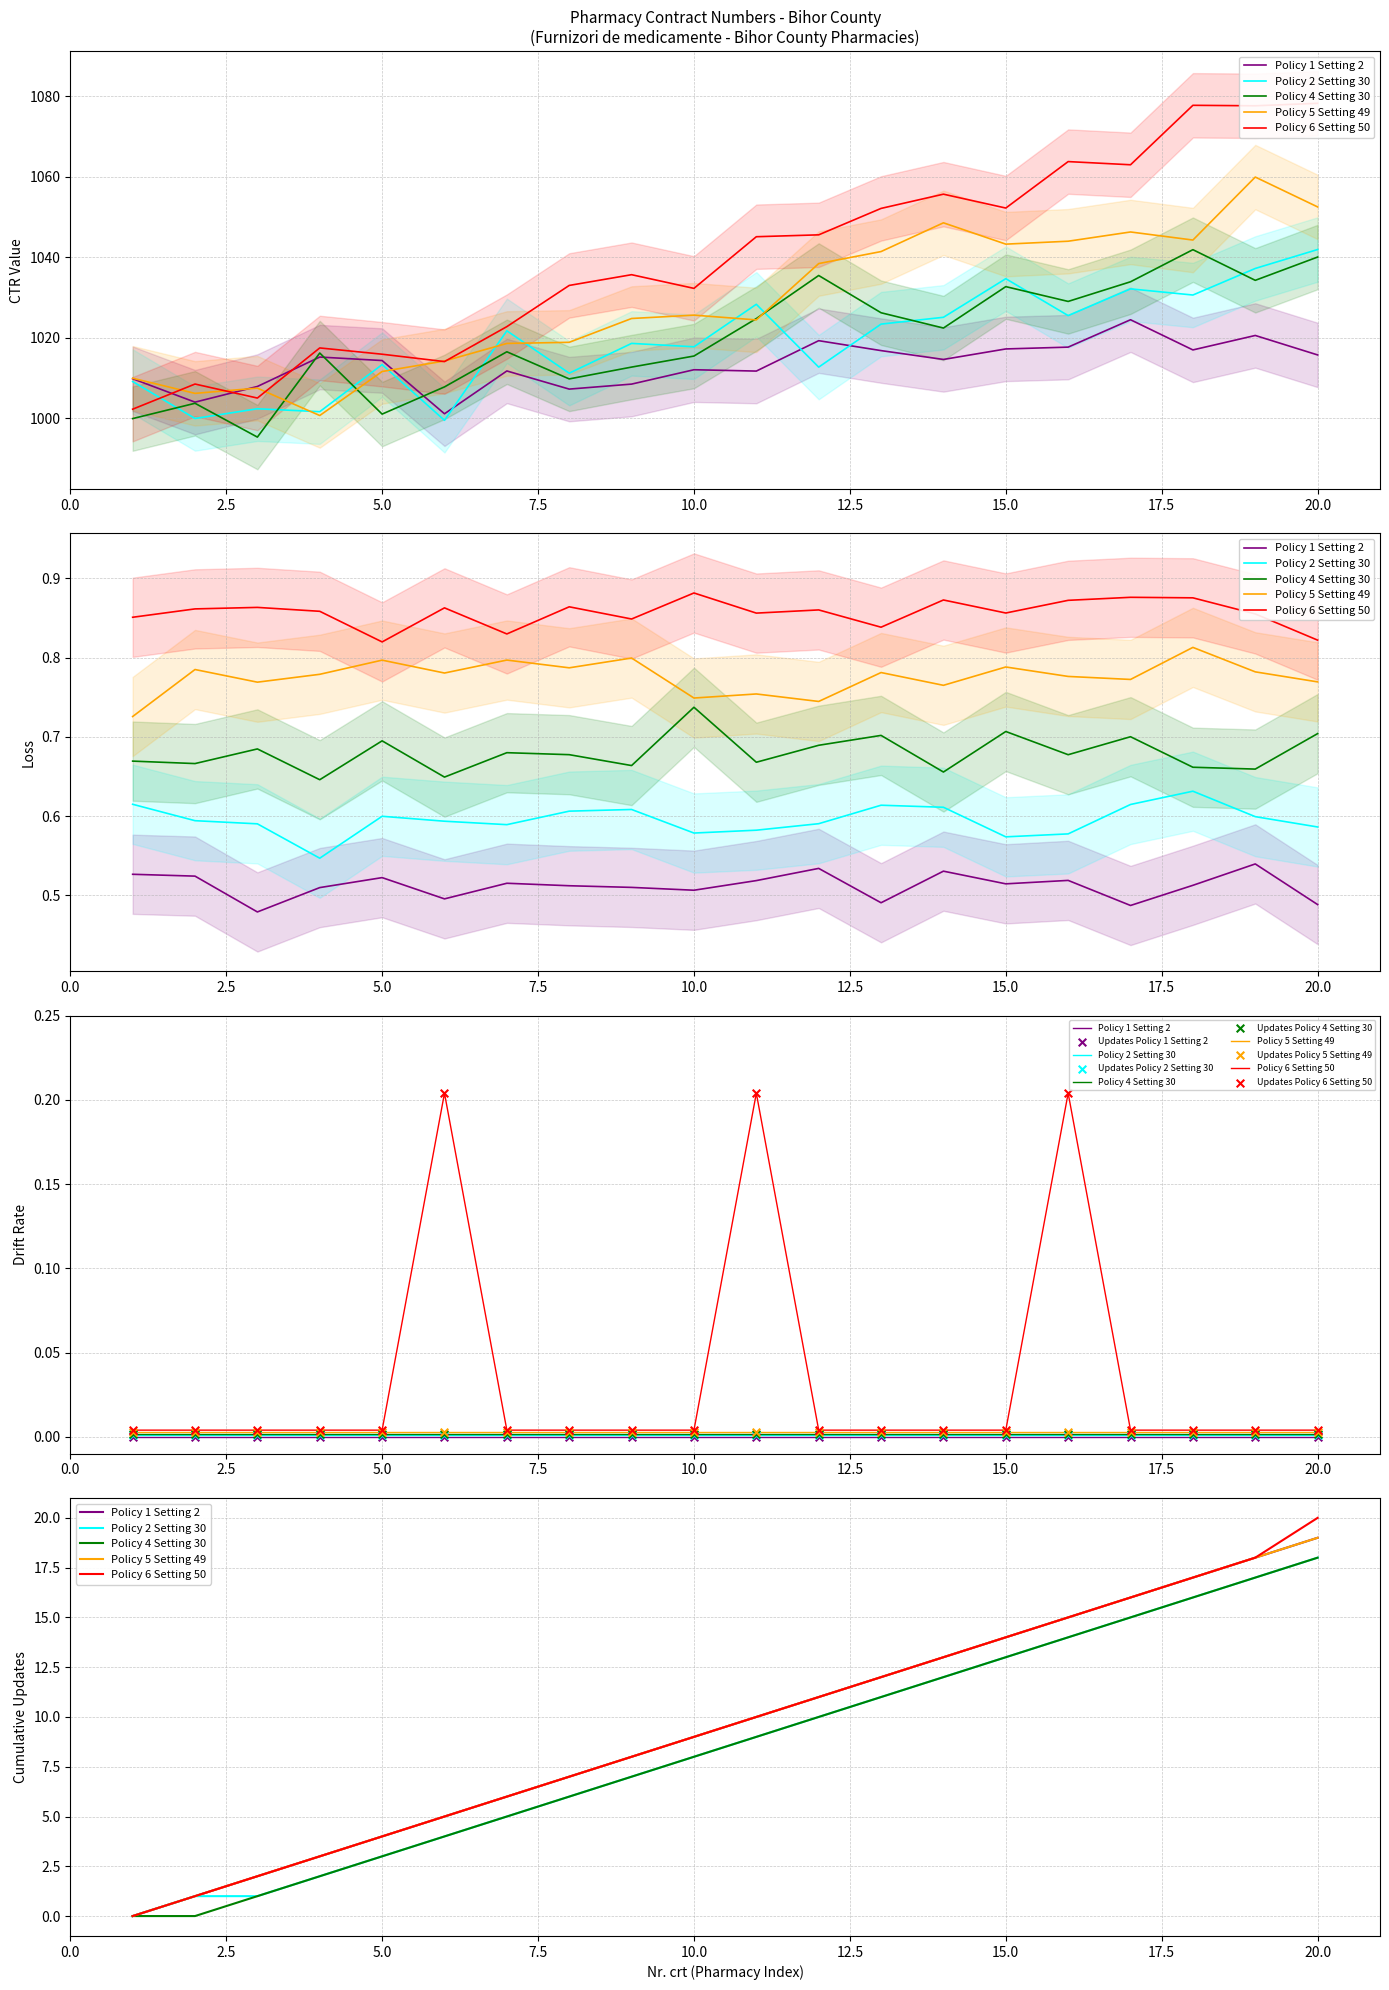

Which series has the largest Y range (max minus min)?

Policy 4 Setting 30